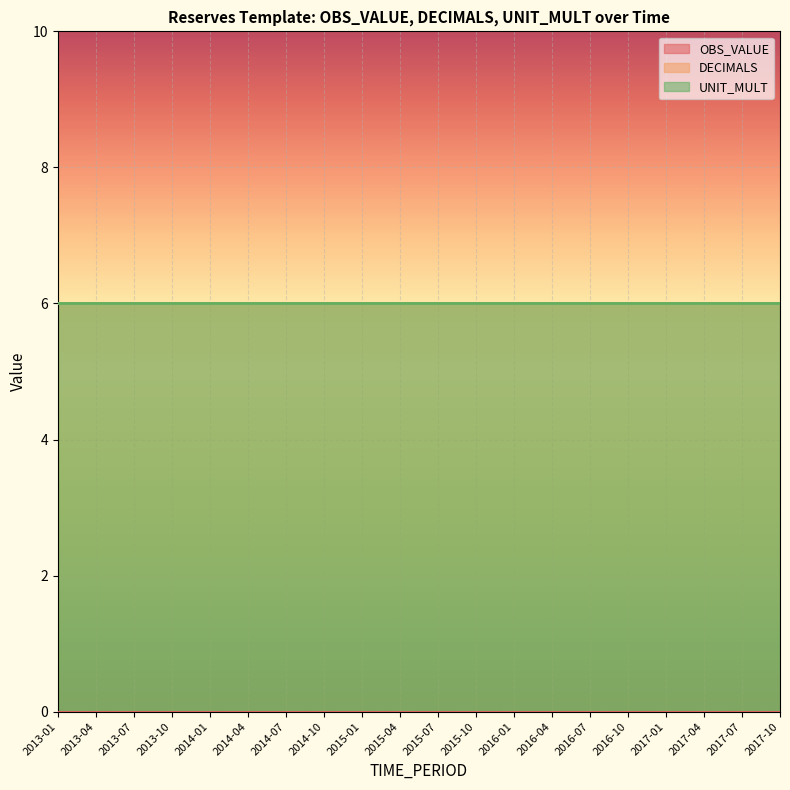

What is the approximate value of UNIT_MULT at 2017-04?

6